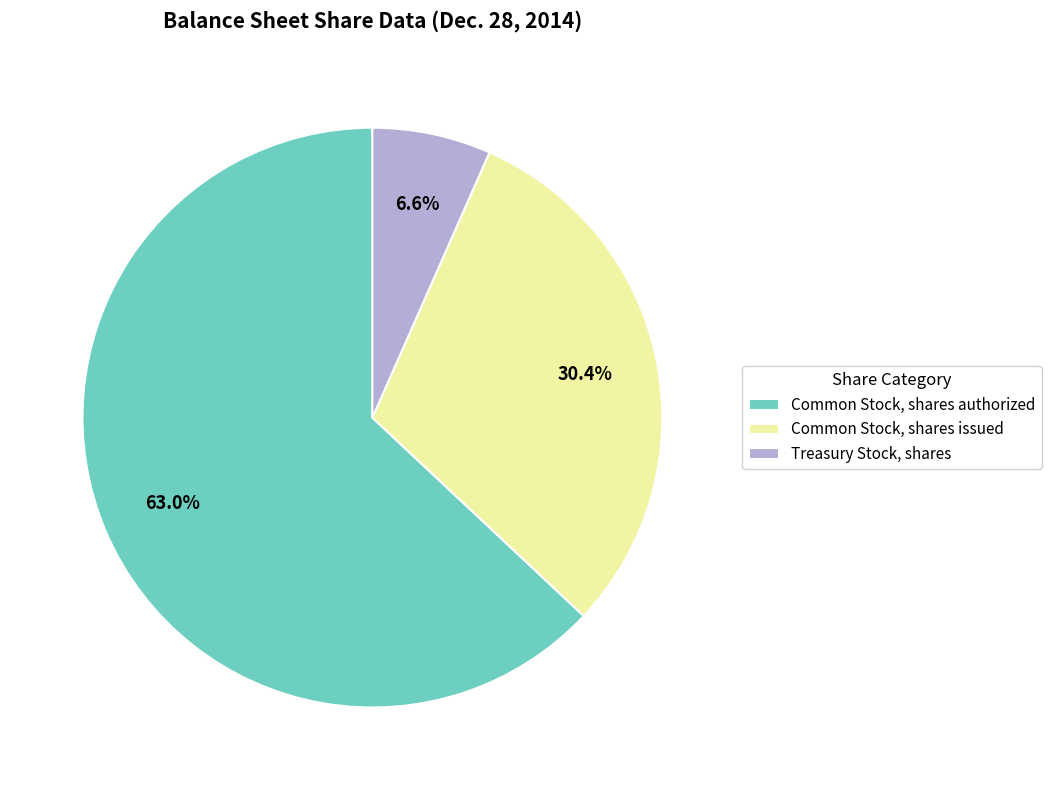

To the nearest percent, what portion does Common Stock, shares issued represent?

30%